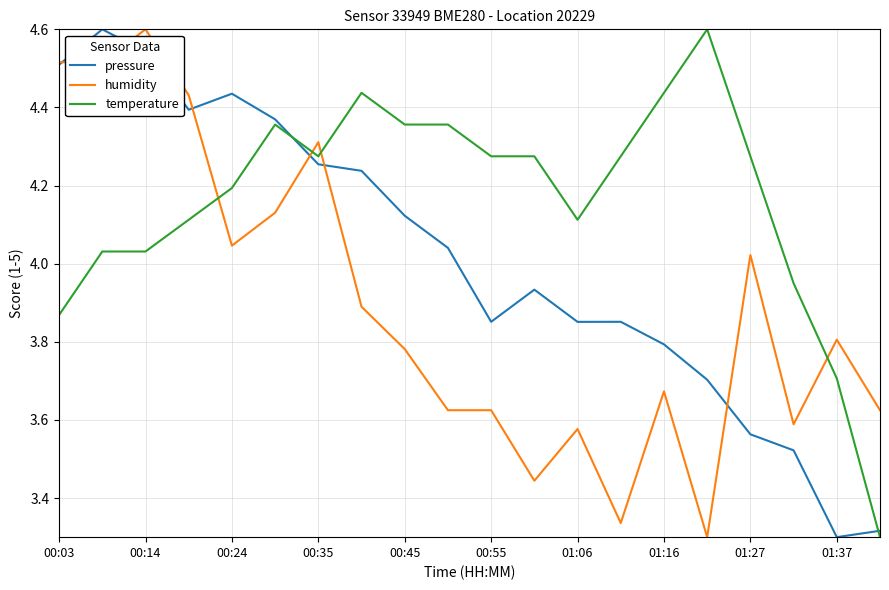

How many lines are shown in the chart?

3